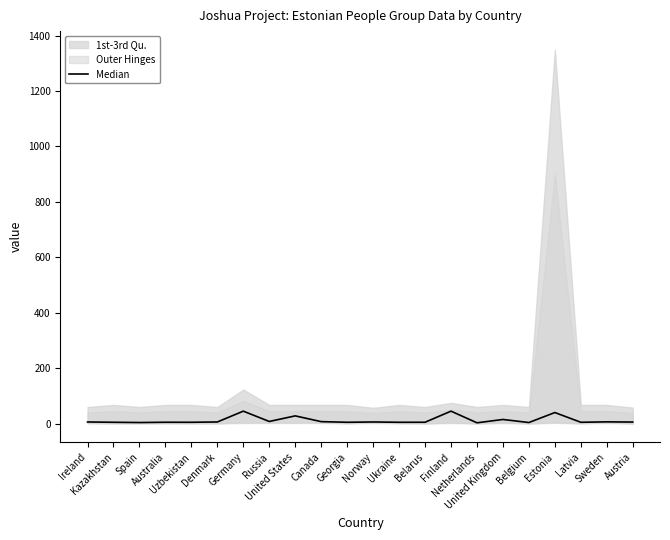

Is this an area chart (filled region under the line)?

No